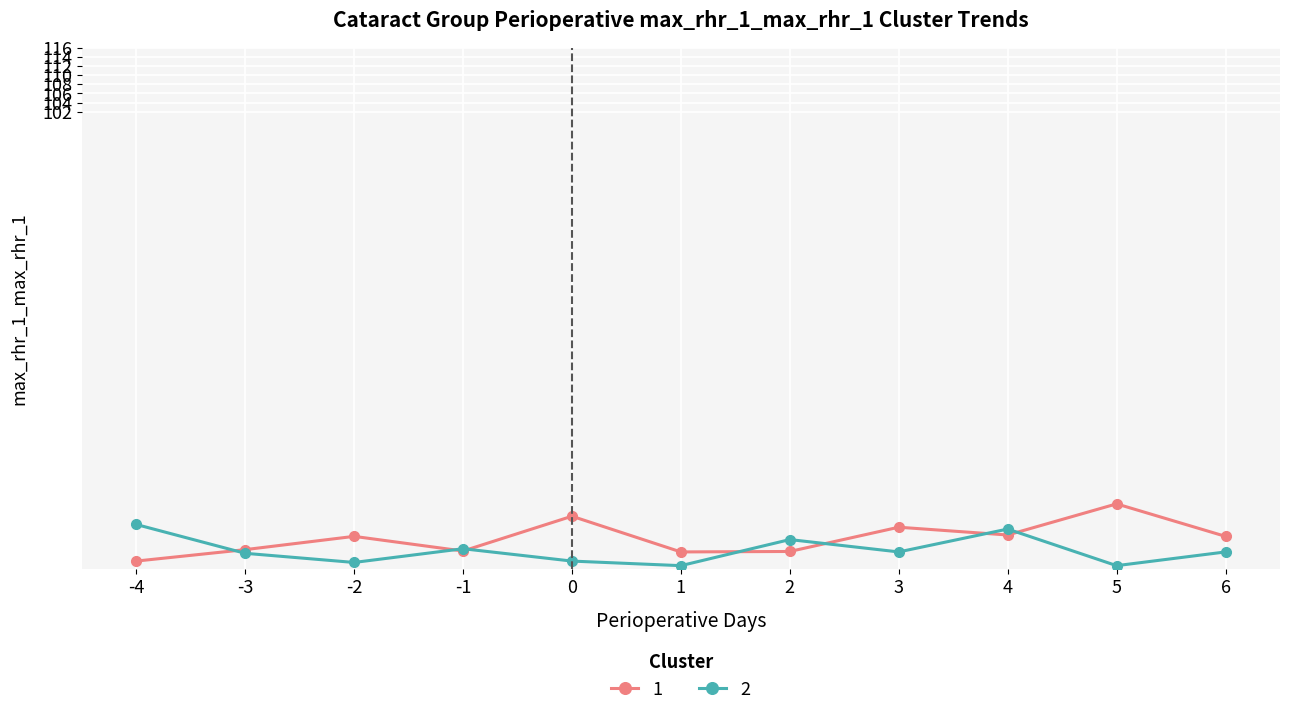

Rank the series at 0 from lowest to highest value.

2, 1